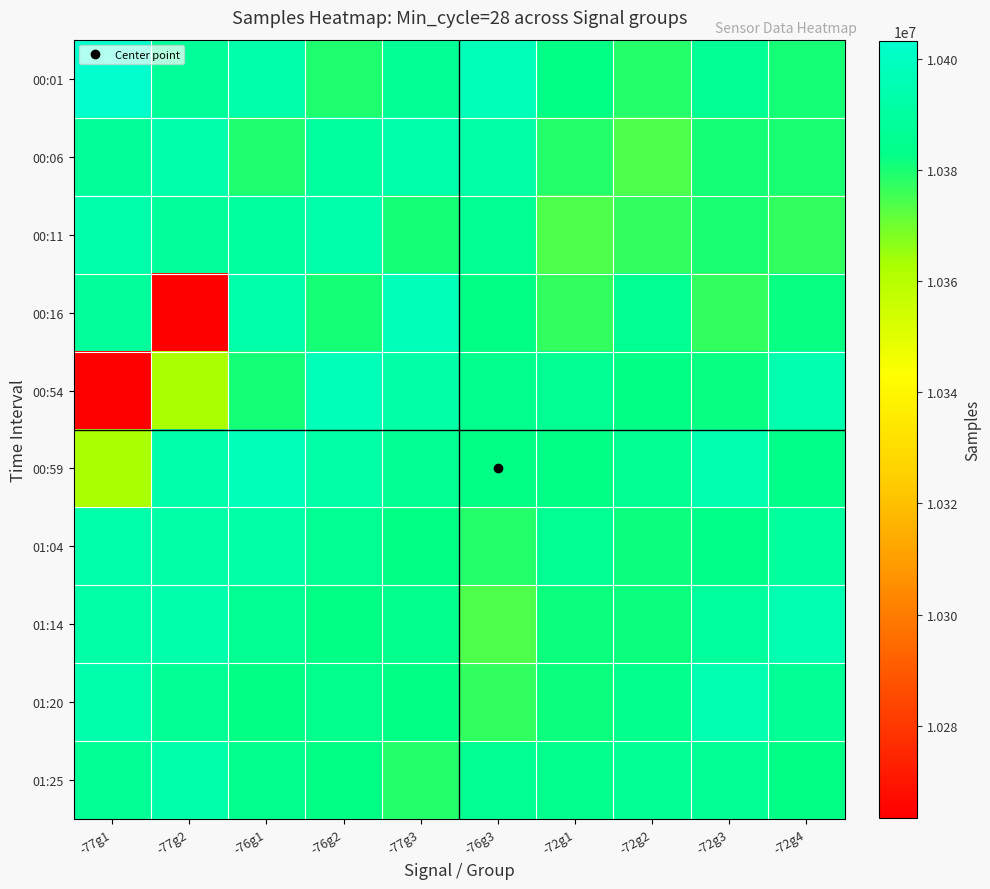

Between -77g1 and -72g3, which is larger?

-77g1